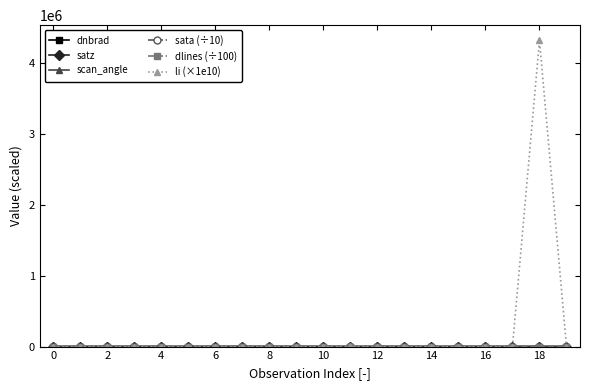

Does the chart display data point markers on the line(s)?

Yes